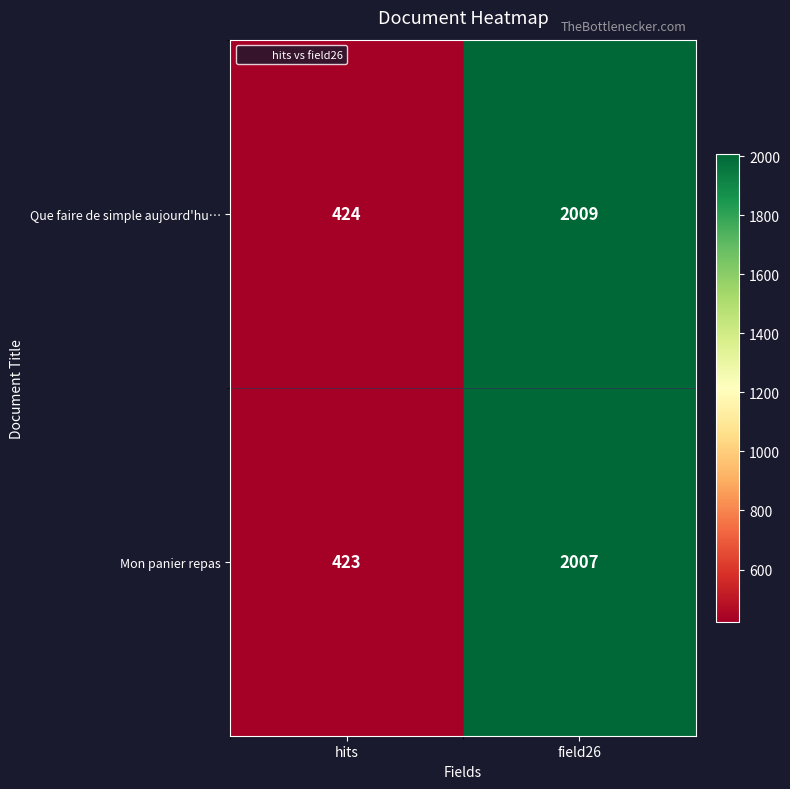

The Mon panier repas series shows 582 at hits. True or false?

False